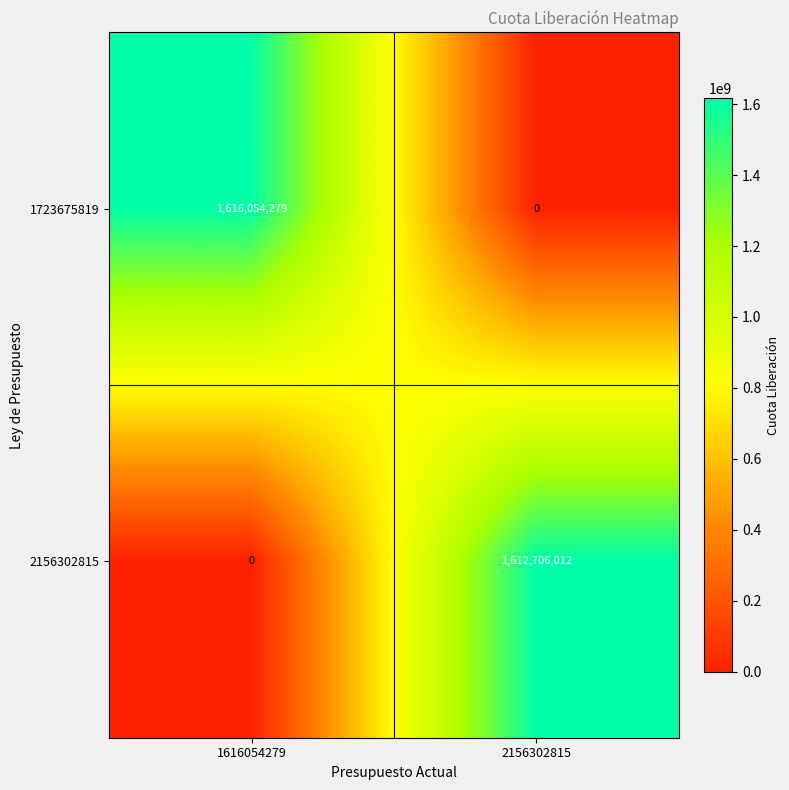

At 2156302815, list the series in order from largest to smallest.

2156302815, 1723675819